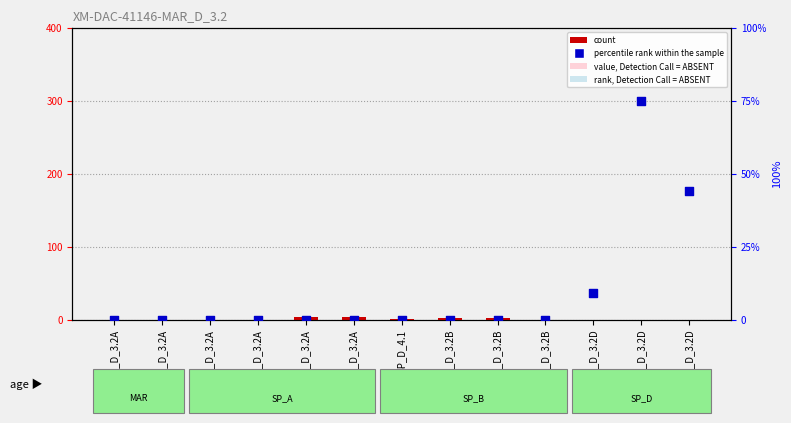

What is the total value across all series at SP_D_3.2D?

9.0